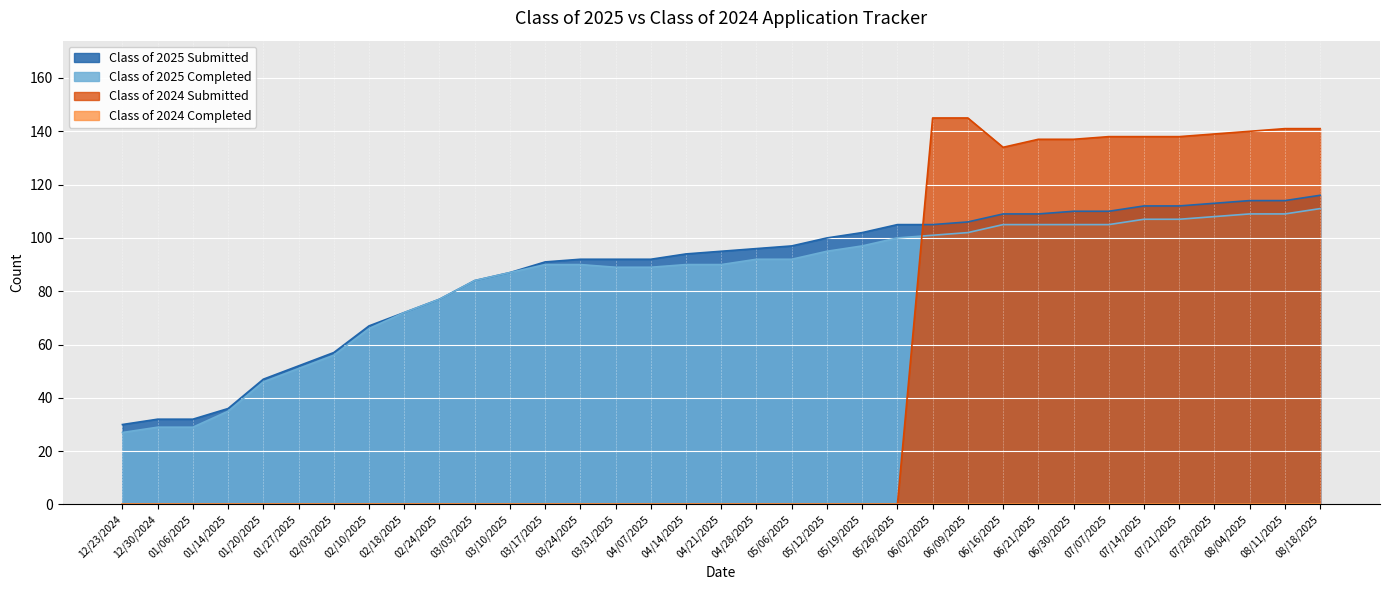

At how many categories does at least one series exceed 103?

13